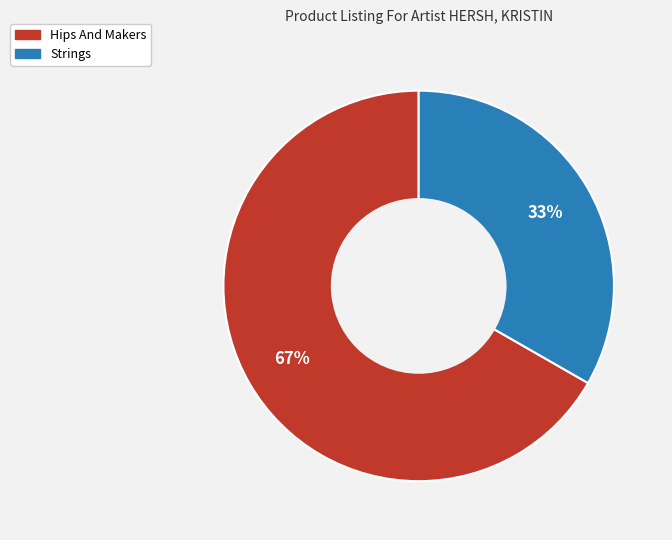

Which slice is the largest?

Hips And Makers